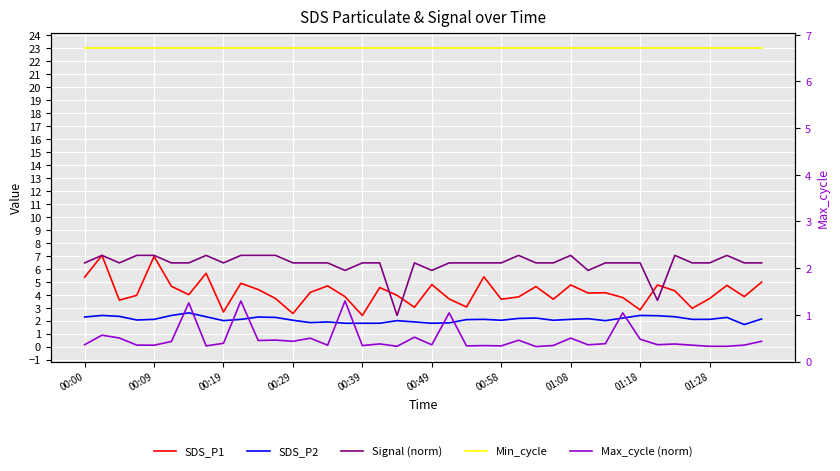

Is it true that Signal (norm) equals 3.4 at 00:19?

False